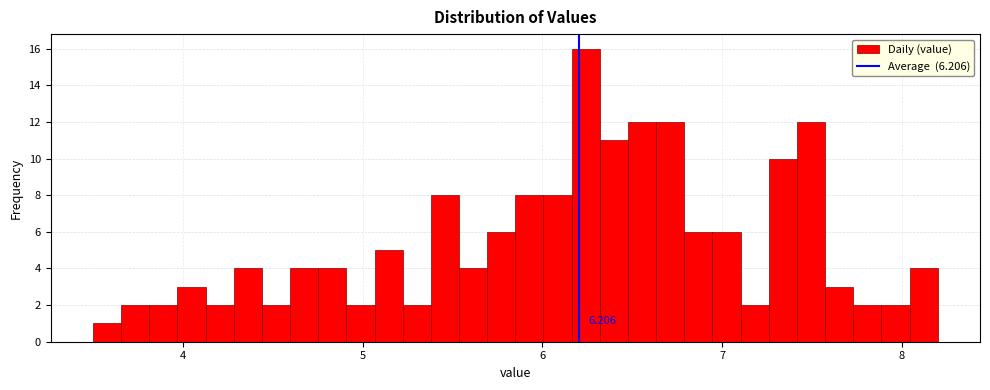

Read against the x-axis, roughly where is the centre of the tallest bar?

6.2